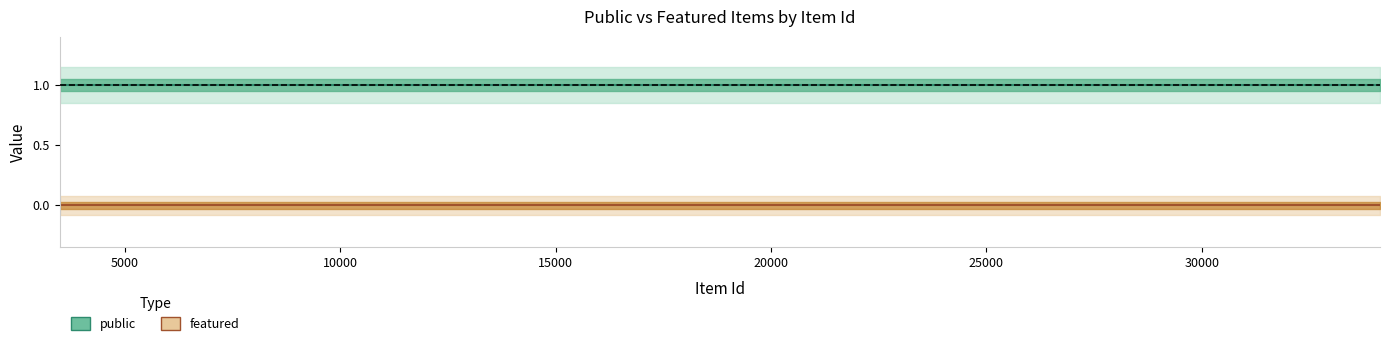

Which series has the widest spread of values?

public